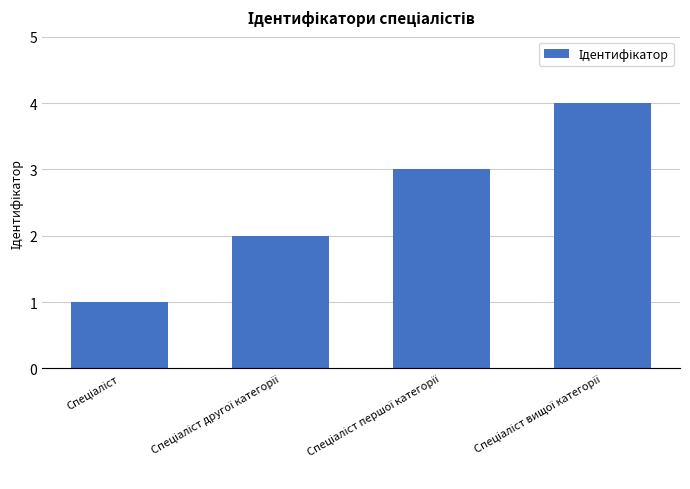

What is the difference between the maximum and minimum values?

3